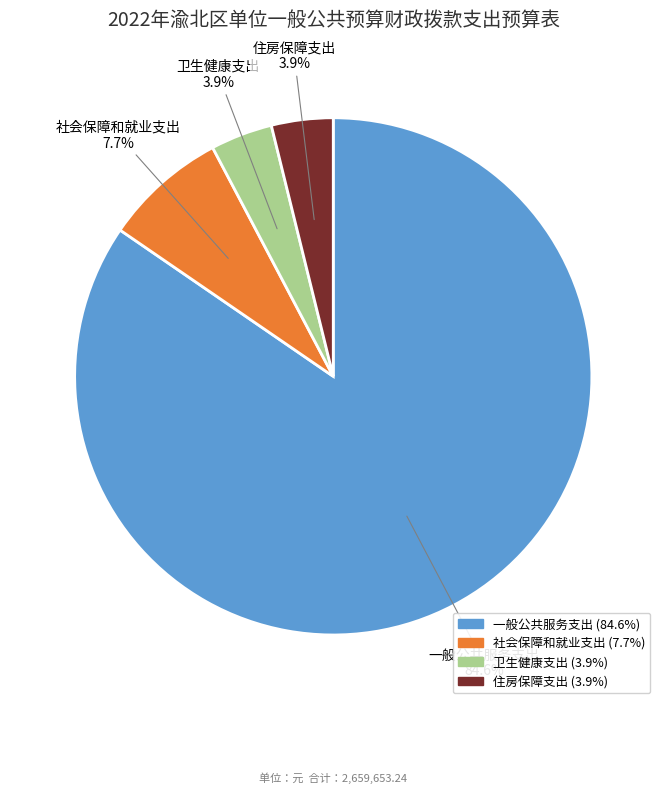

Which has a higher value, 社会保障和就业支出 or 一般公共服务支出?

一般公共服务支出